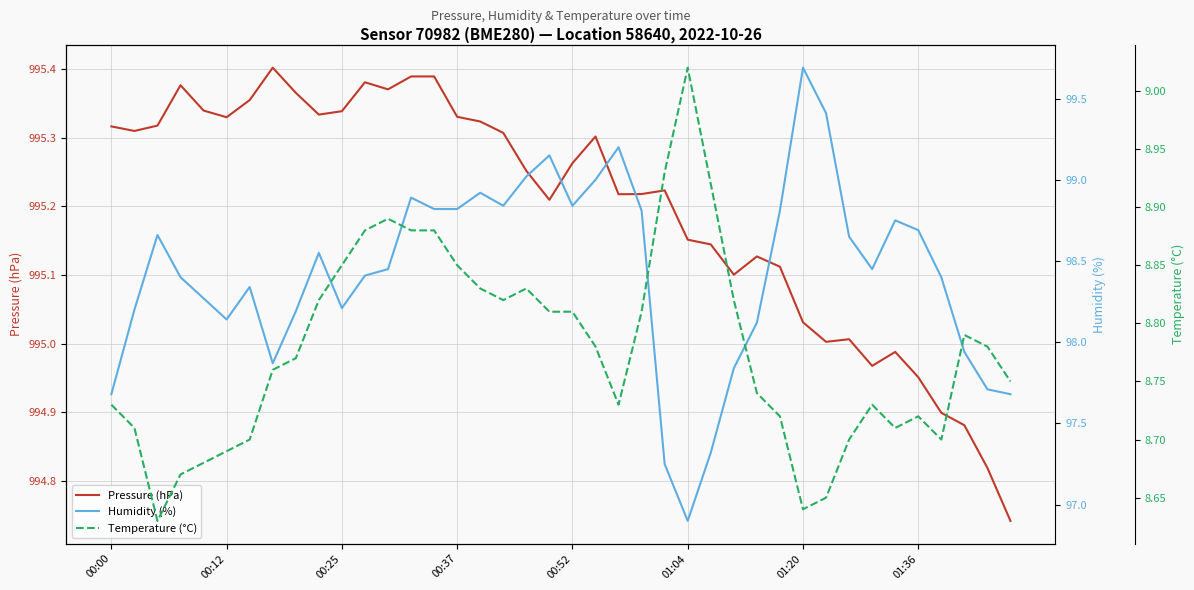

What is the value of the Pressure (hPa) point at the 21st from the left?

995.3